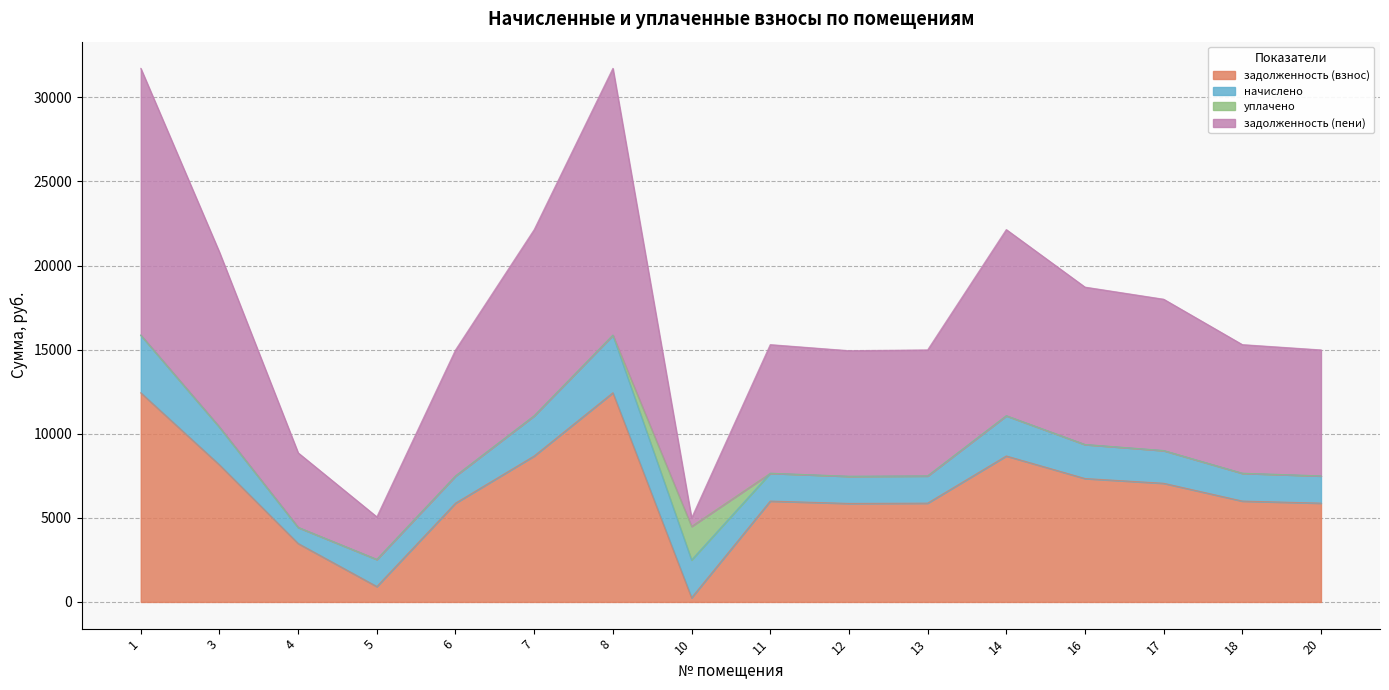

What are all the series names shown in the legend?

задолженность (взнос), начислено, уплачено, задолженность (пени)